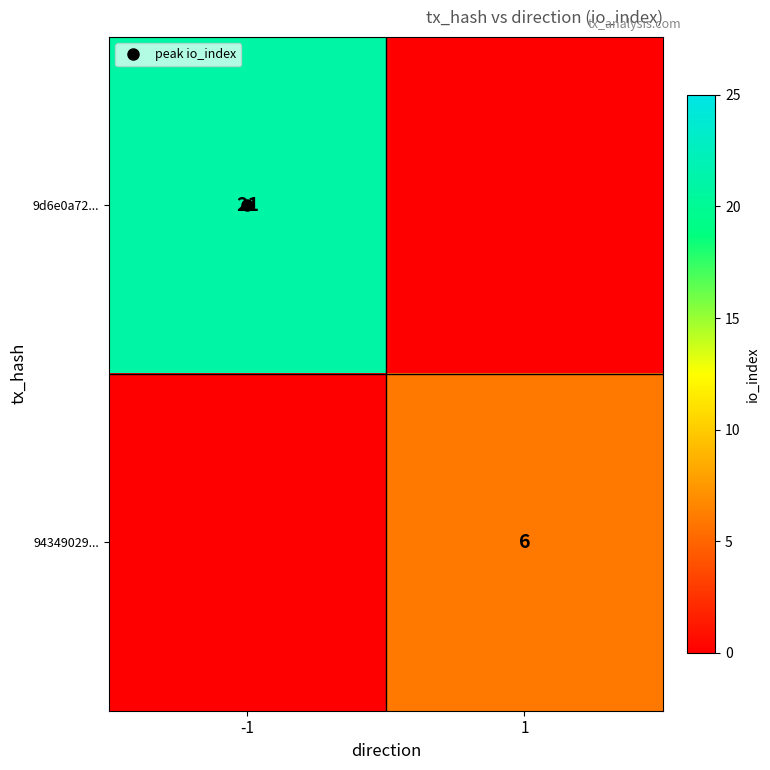

The value of 94349029... at -1 is -3. True or false?

False